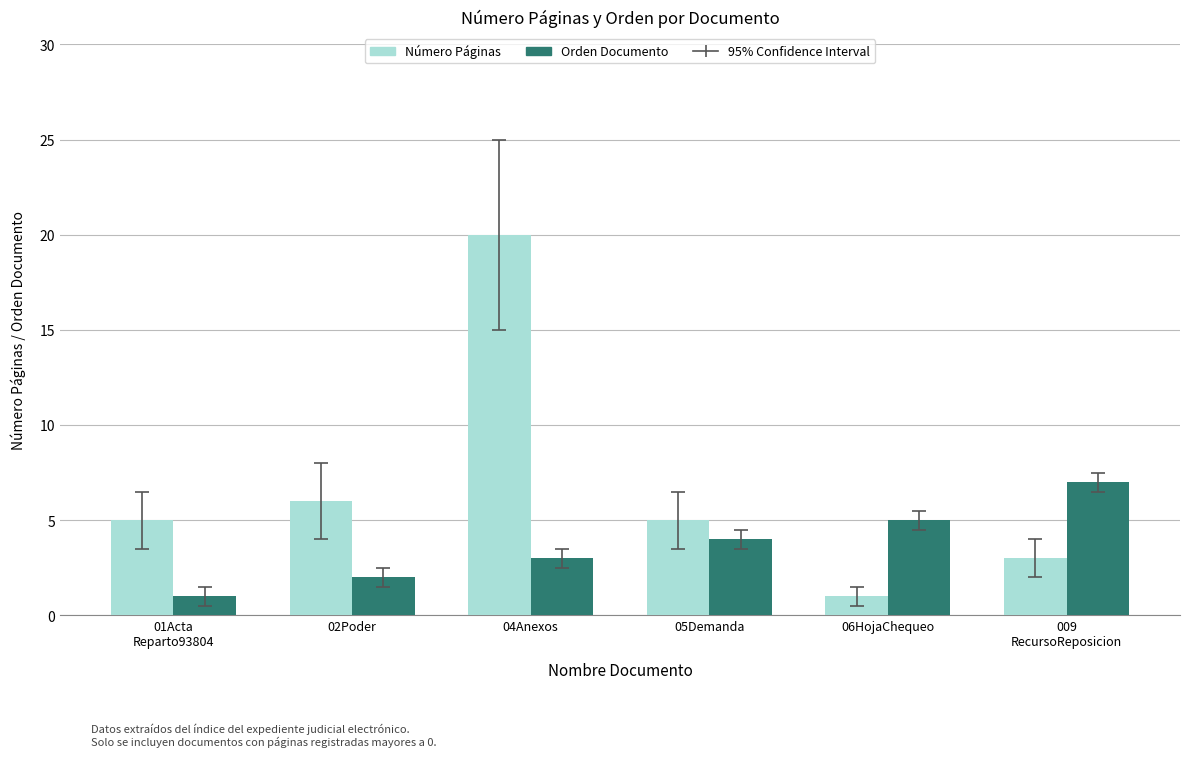

What is the average value of the Orden Documento series?

4